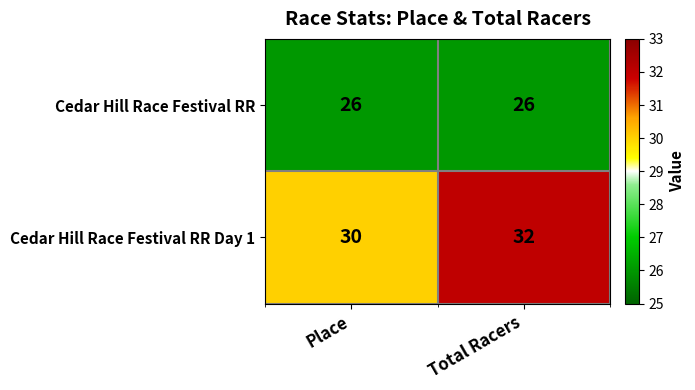

Is it true that Cedar Hill Race Festival RR equals 26 at Place?

True